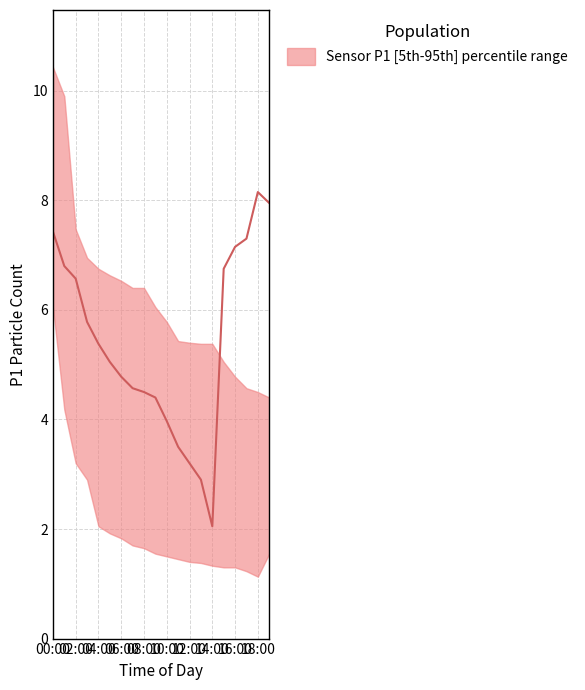

How many data points in P1_median are above 5?

11